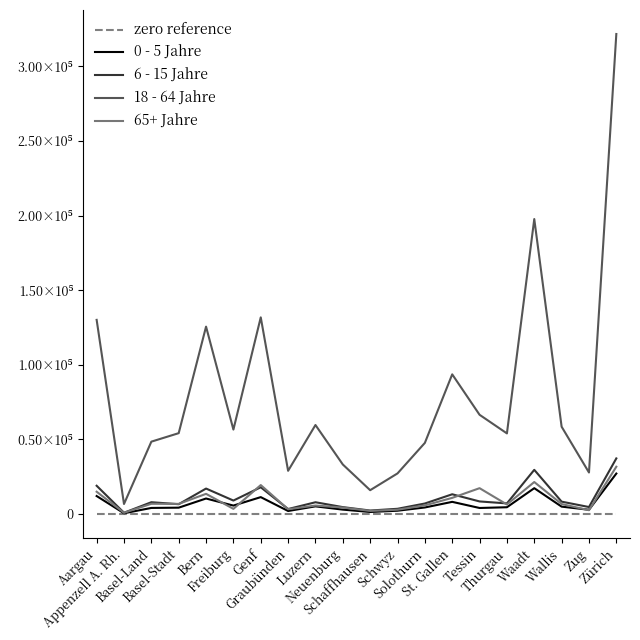

What are all the series names shown in the legend?

zero reference, 0 - 5 Jahre, 6 - 15 Jahre, 18 - 64 Jahre, 65+ Jahre